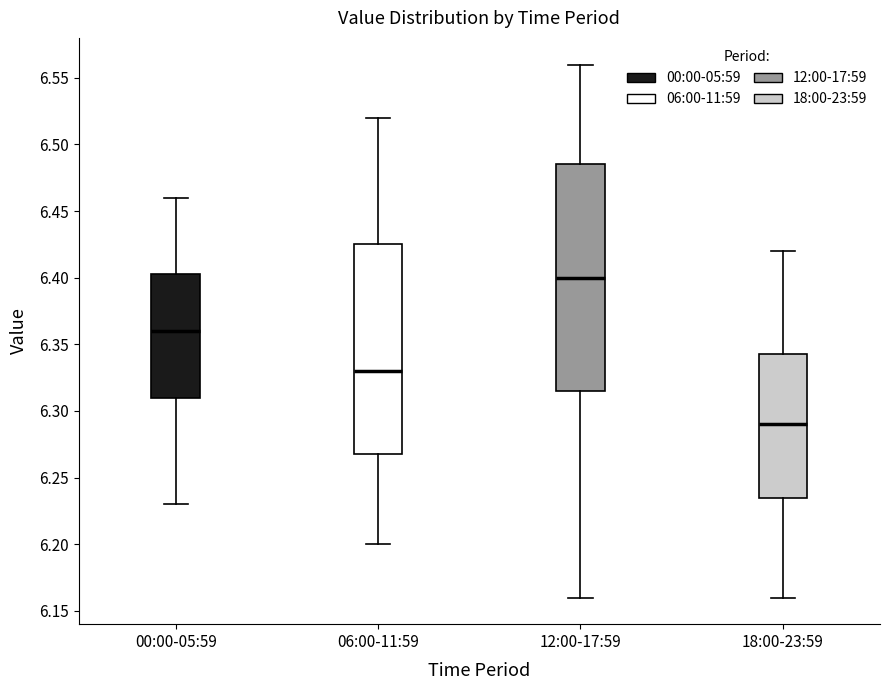

Reading left to right, read every box against the y-axis: the position of its median line, the range the box covers, and the ends of its whiskers. The values are not printed on the chart, so give them approximately, as read against the axis.

00:00-05:59: median 6.360, box 6.310 to 6.405, whiskers 6.230 to 6.460
06:00-11:59: median 6.330, box 6.270 to 6.425, whiskers 6.200 to 6.520
12:00-17:59: median 6.400, box 6.315 to 6.485, whiskers 6.160 to 6.560
18:00-23:59: median 6.290, box 6.235 to 6.345, whiskers 6.160 to 6.420